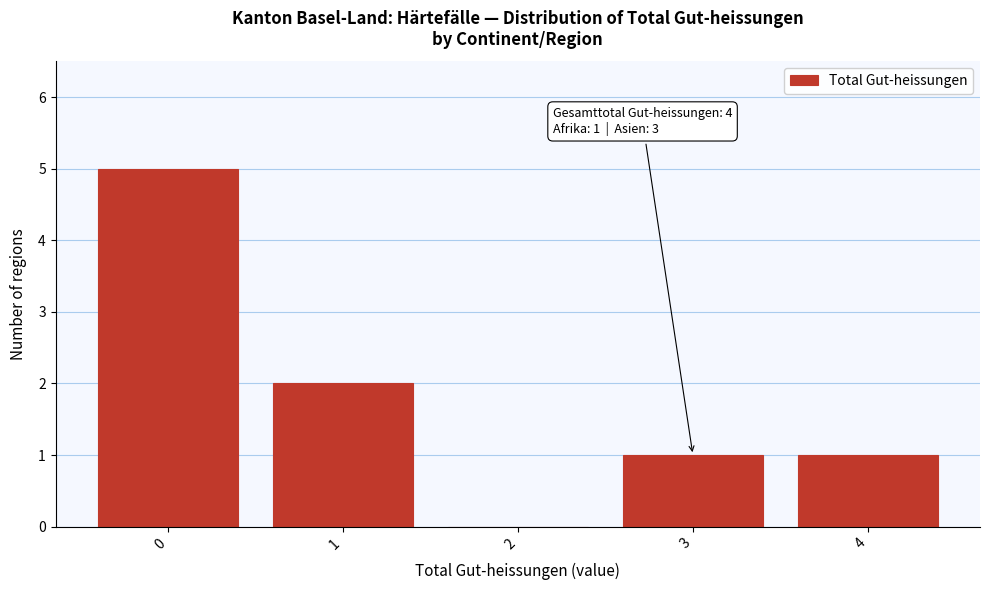

Over which range of the x-axis is the bar tallest?

-0.5 to 0.5